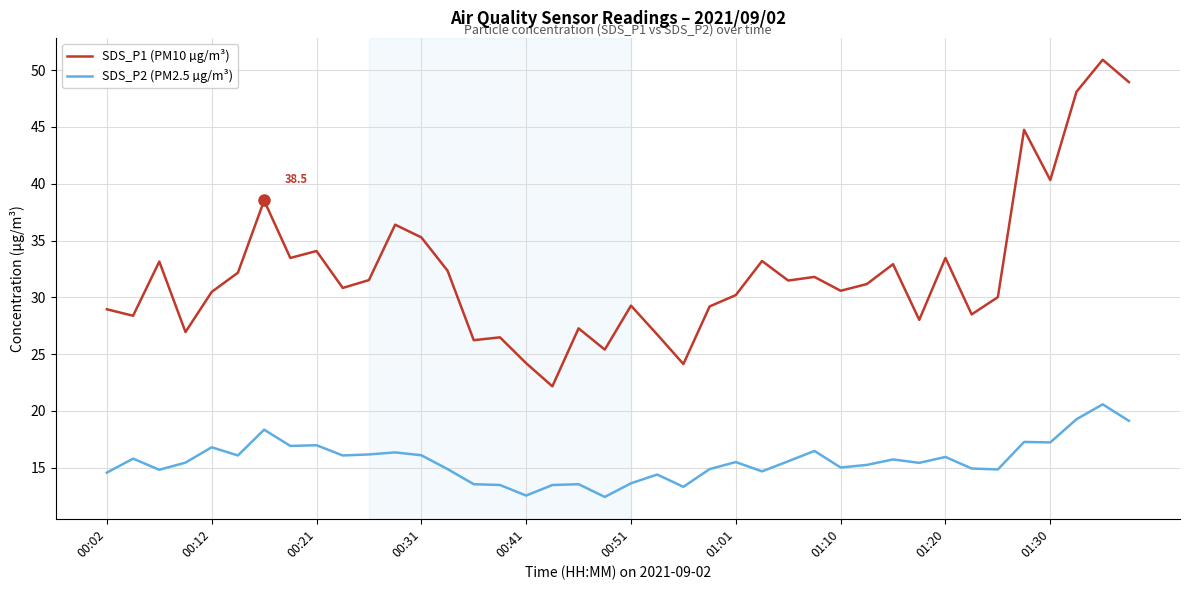

Which series has the largest range (max minus min)?

SDS_P1 (PM10 µg/m³)